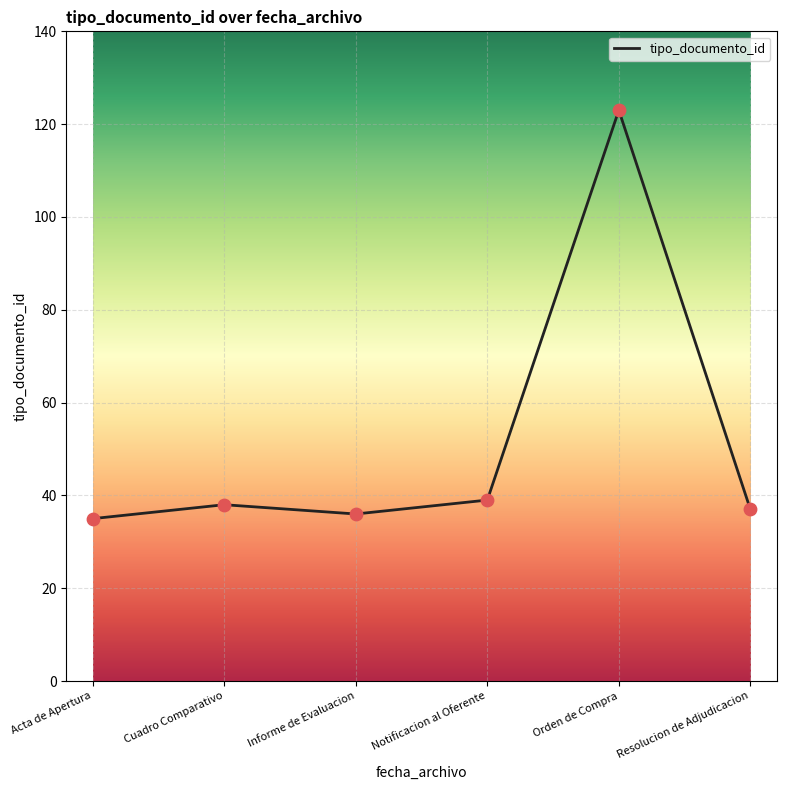

What is the change in value from Informe de Evaluacion to Orden de Compra?

+87